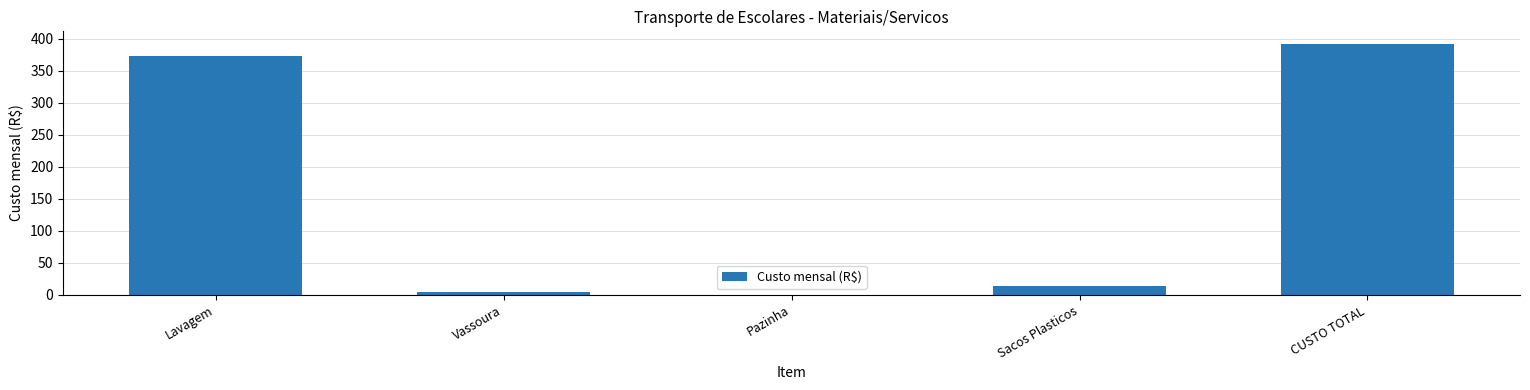

What is the sum of all values?

784.1